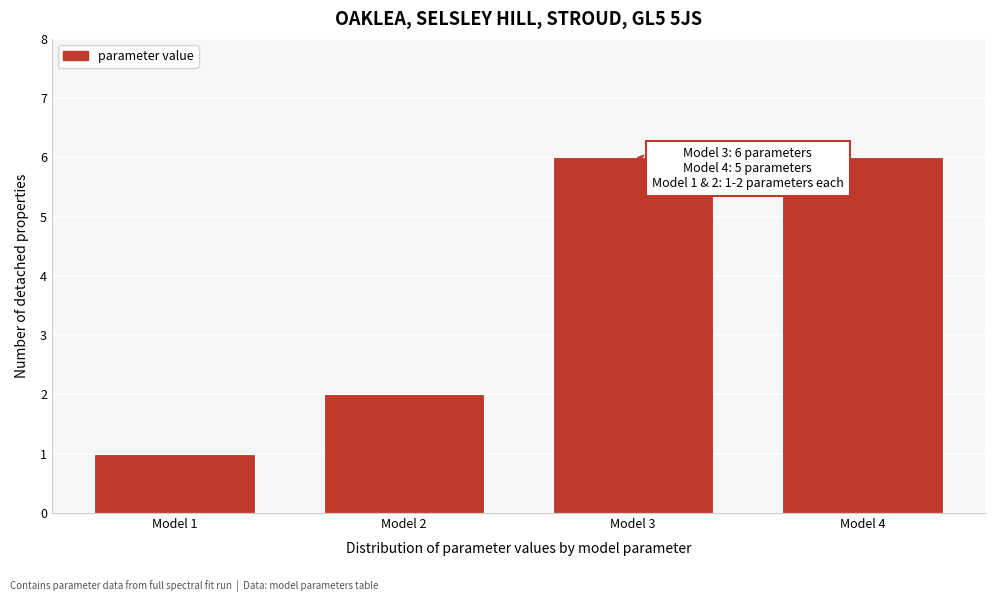

Reading right to left, transcribe all the data shown in this chart.

Model 4=6	Model 3=6	Model 2=2	Model 1=1